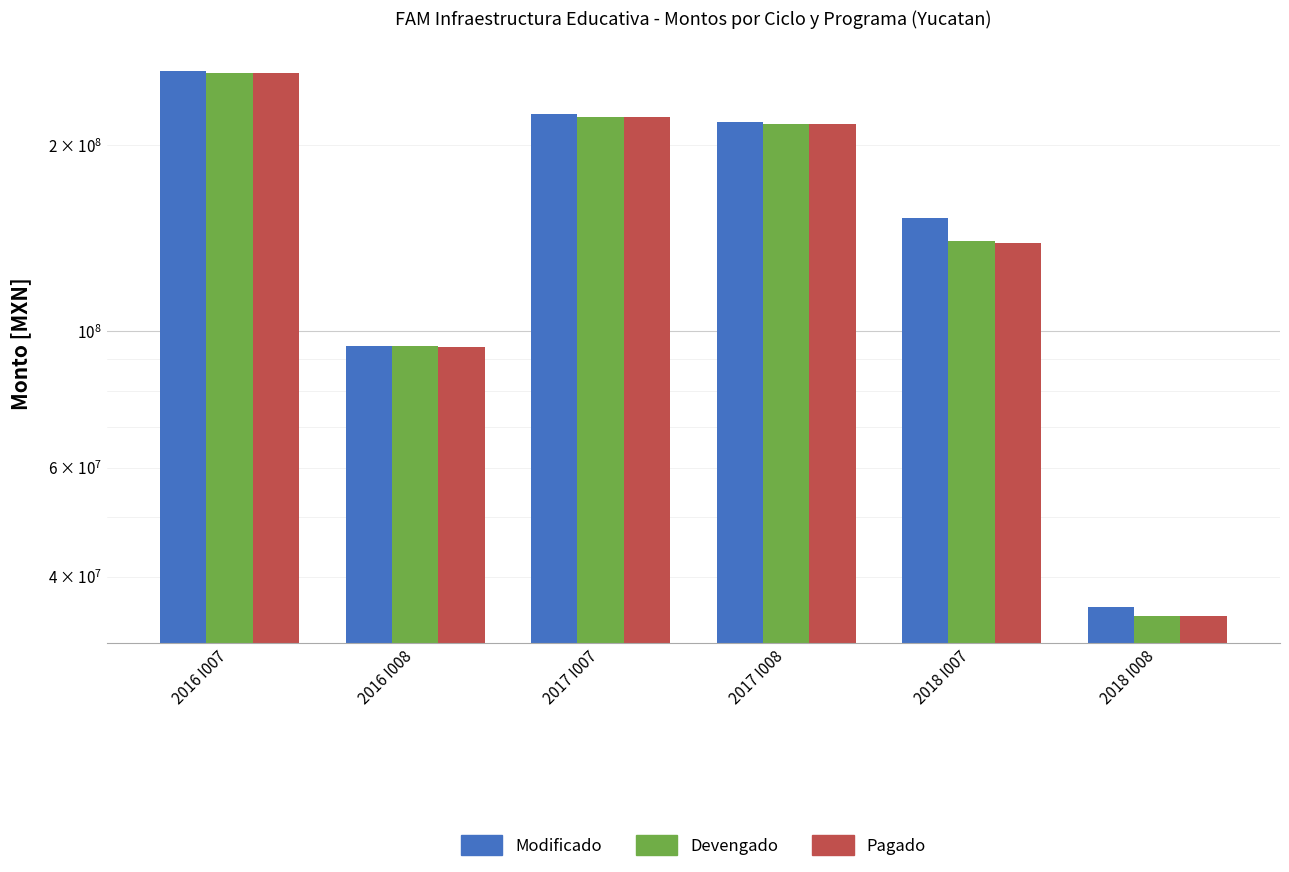

What is the minimum value shown in the chart?

34576371.1